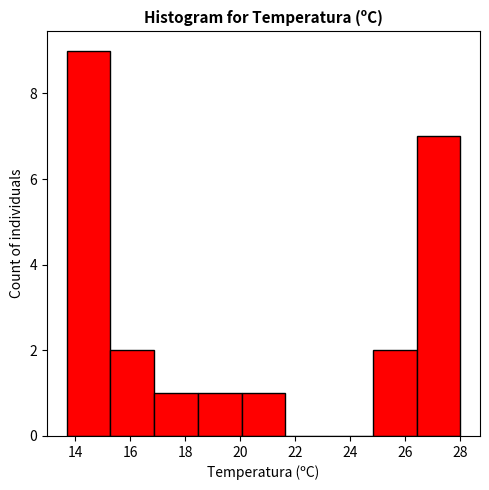

What is the height of the bar covering 26.4 to 28.0 on the x-axis? Neither the bar edges nor the heights are printed on the chart, so give them approximately, as read against the axes.

7